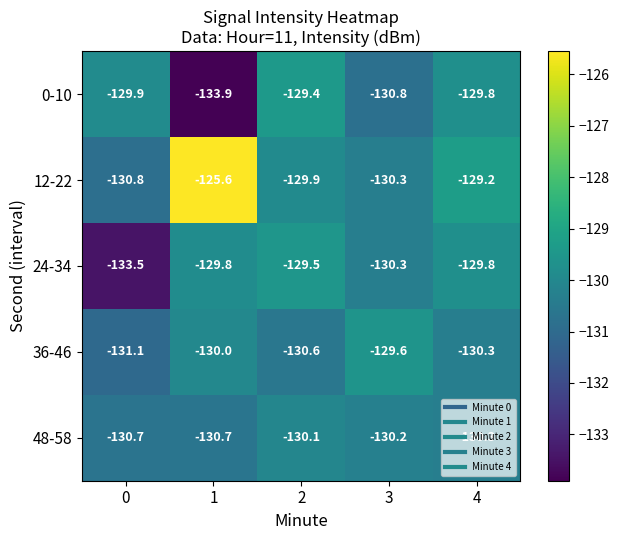

How many data points in 12-22 are less than -129?

4